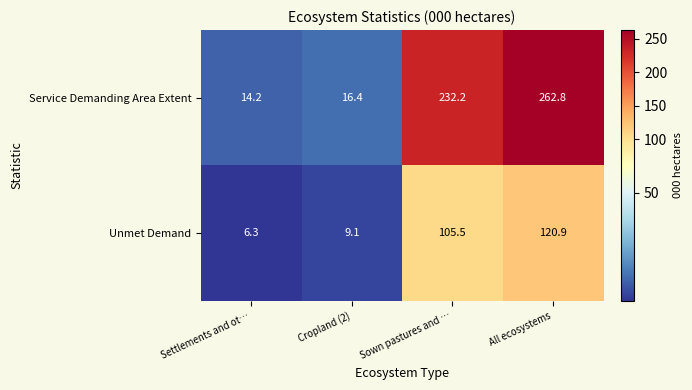

Rank the series at Cropland (2) from highest to lowest value.

Service Demanding Area Extent, Unmet Demand